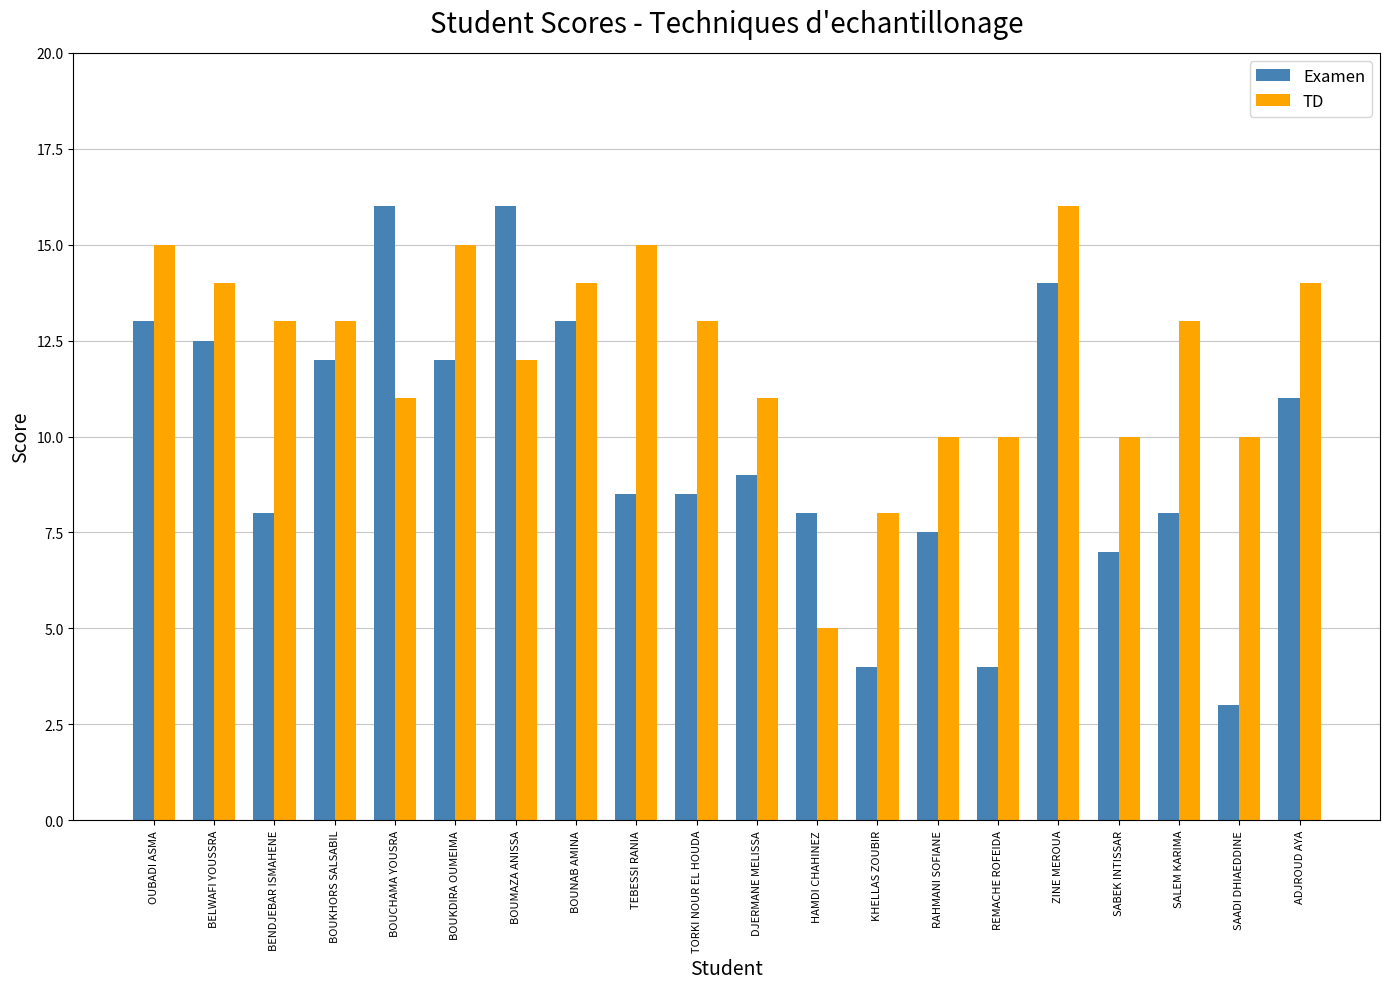

Count the number of data series in this chart.

2